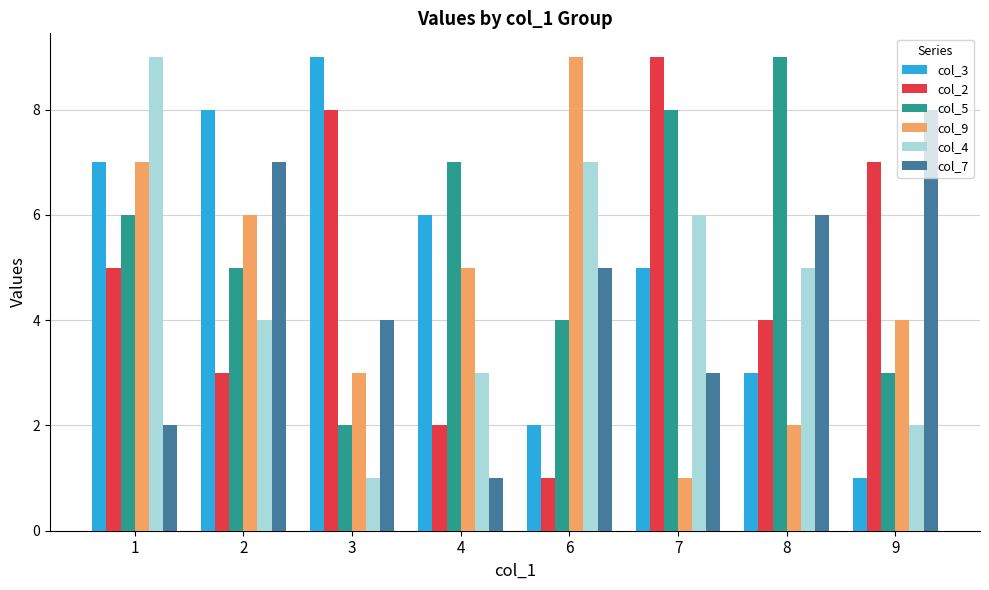

What are all the series names shown in the legend?

col_3, col_2, col_5, col_9, col_4, col_7